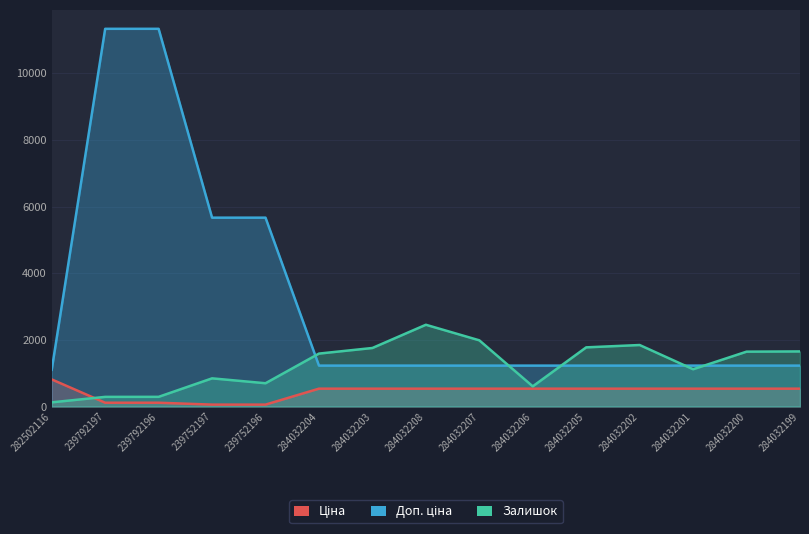

The value of Доп. ціна at 284032202 is 1227.2. True or false?

True